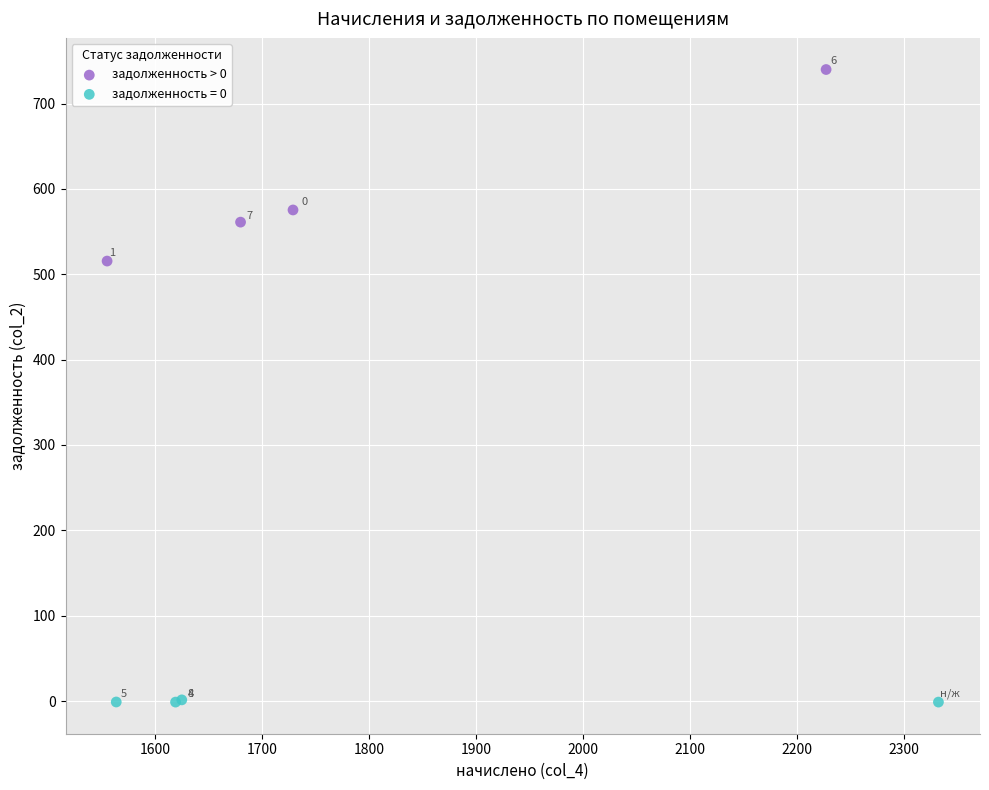

Which series contains the highest Y value?

задолженность > 0